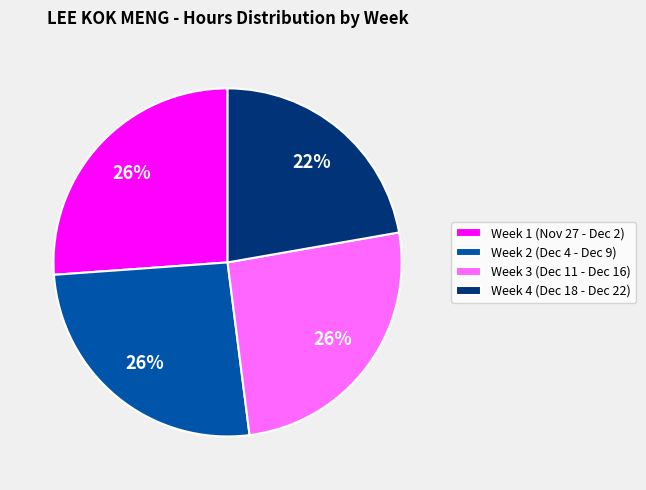

Approximately how many times larger is the value at Week 2 (Dec 4 - Dec 9) compared to Week 1 (Nov 27 - Dec 2)?

1.0